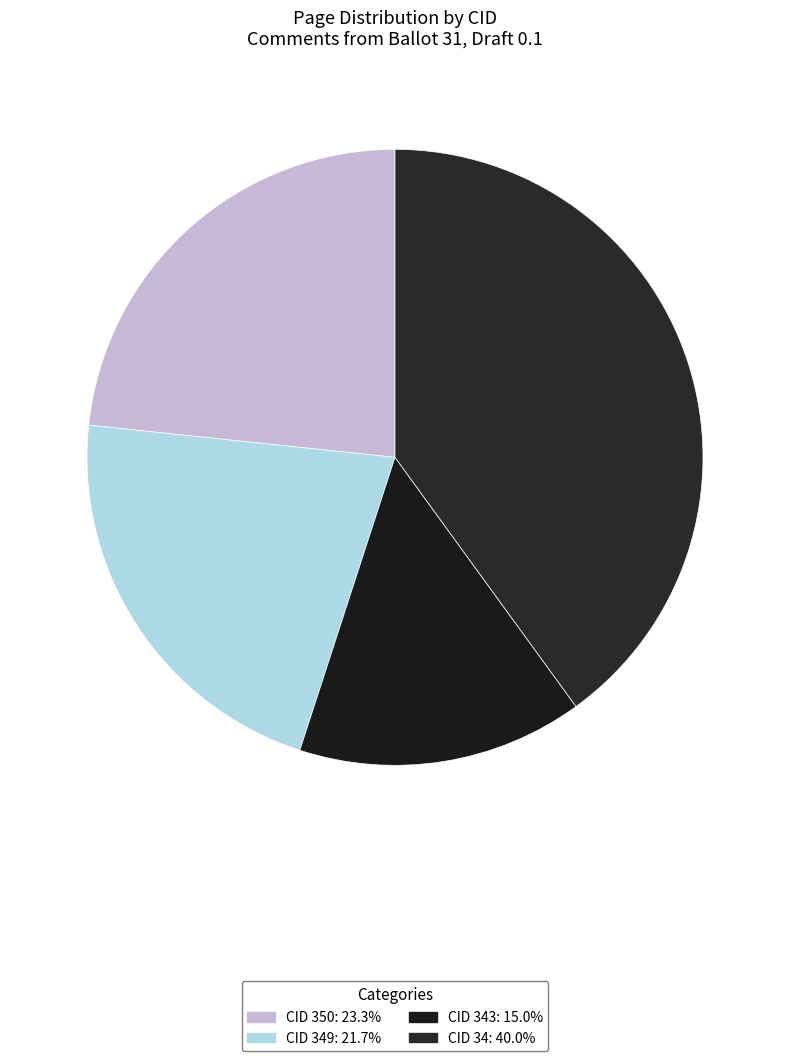

How many segments does this pie chart have?

4